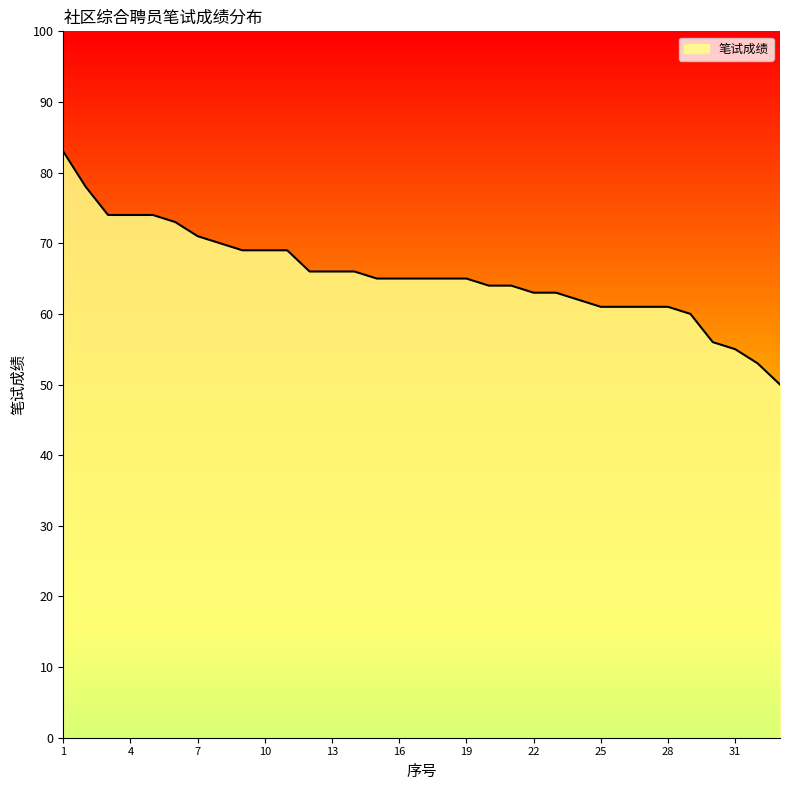

Reading left to right, list all the values displayed in this chart.

83	78	74	74	74	73	71	70	69	69	69	66	66	66	65	65	65	65	65	64	64	63	63	62	61	61	61	61	60	56	55	53	50